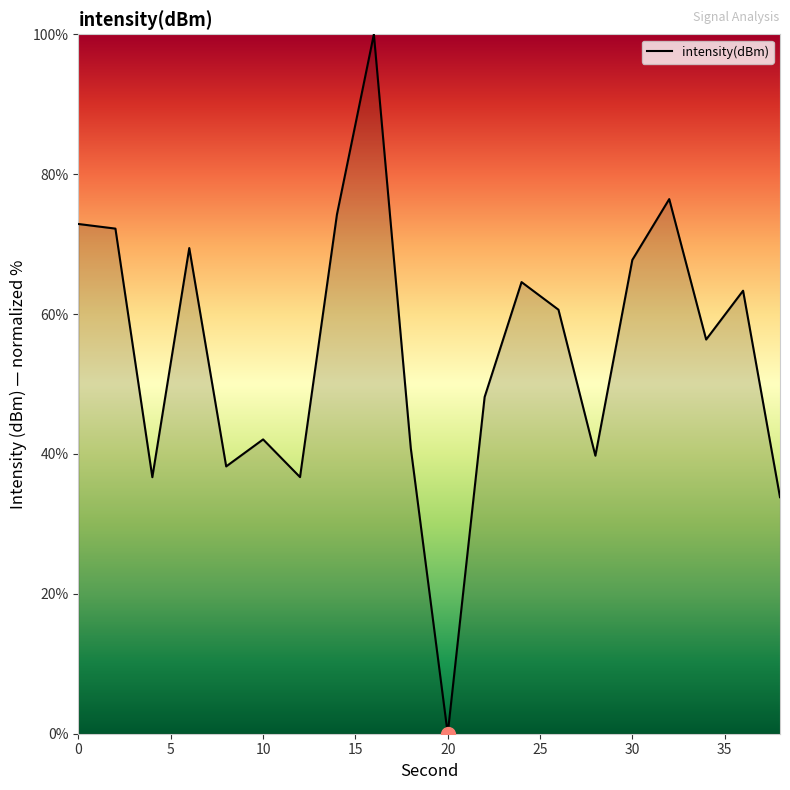

What is the difference between the maximum and minimum values?

100.0